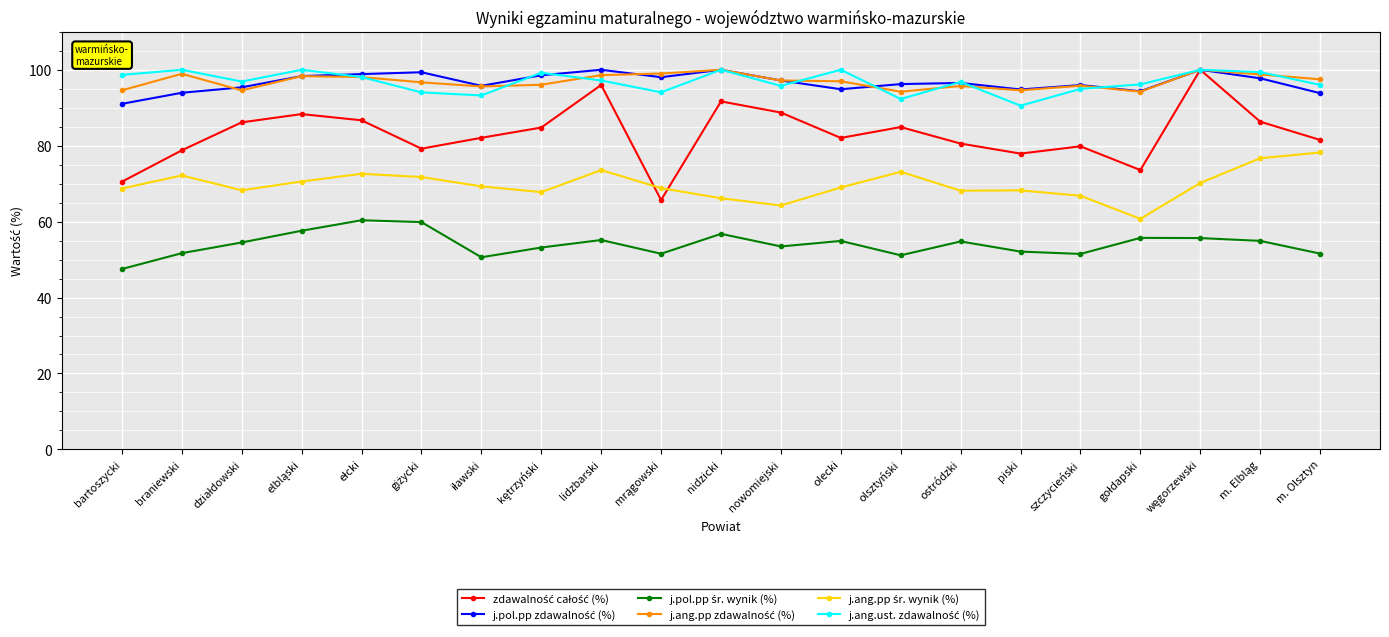

Which category has the lowest value across all series?

bartoszycki